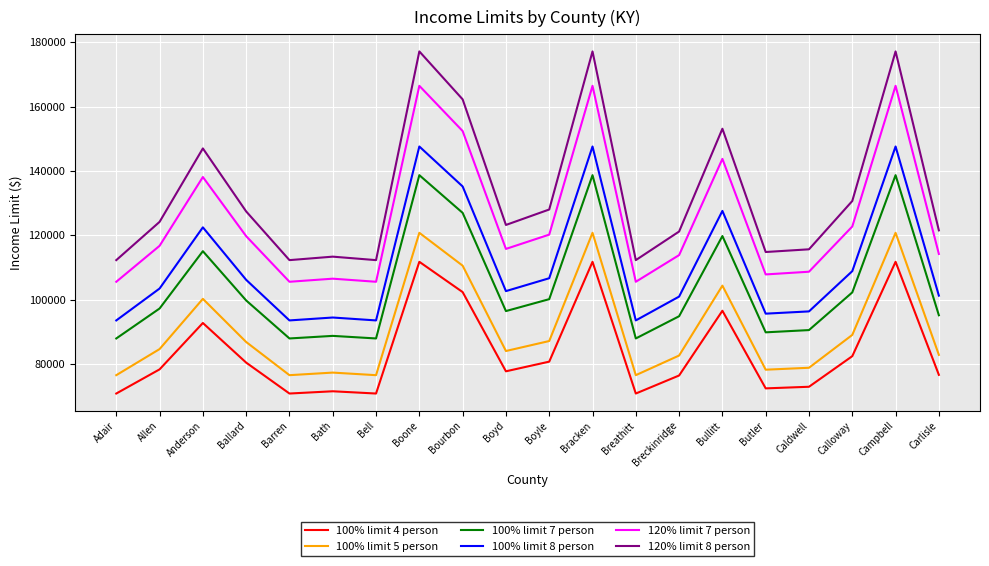

What position from the left is Bourbon?

9